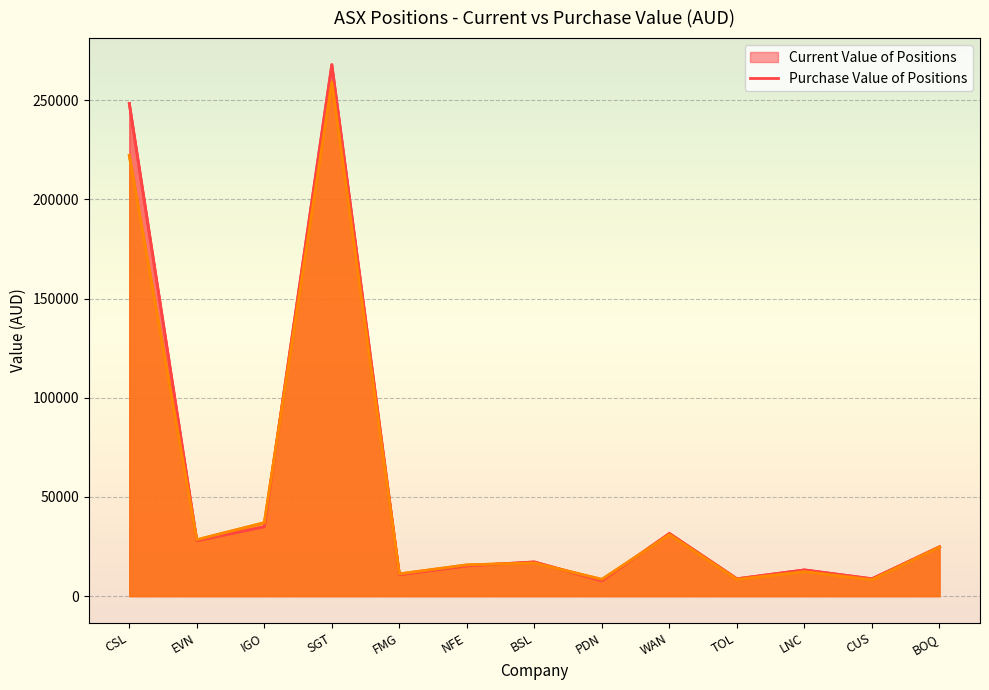

What is the label of the 9th point from the right?

FMG